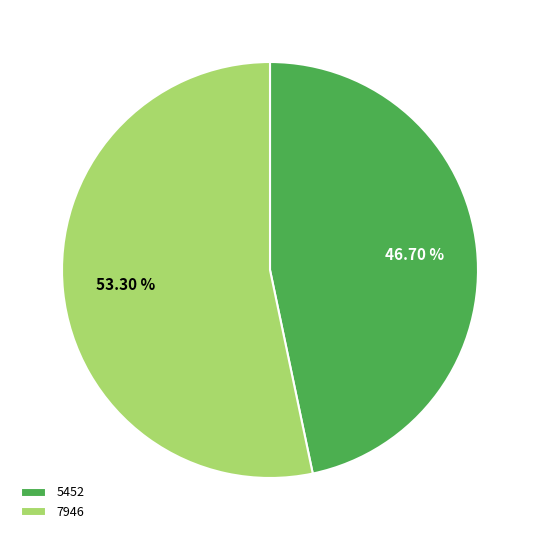

Is the sum of 7946 and 5452 greater than half?

Yes